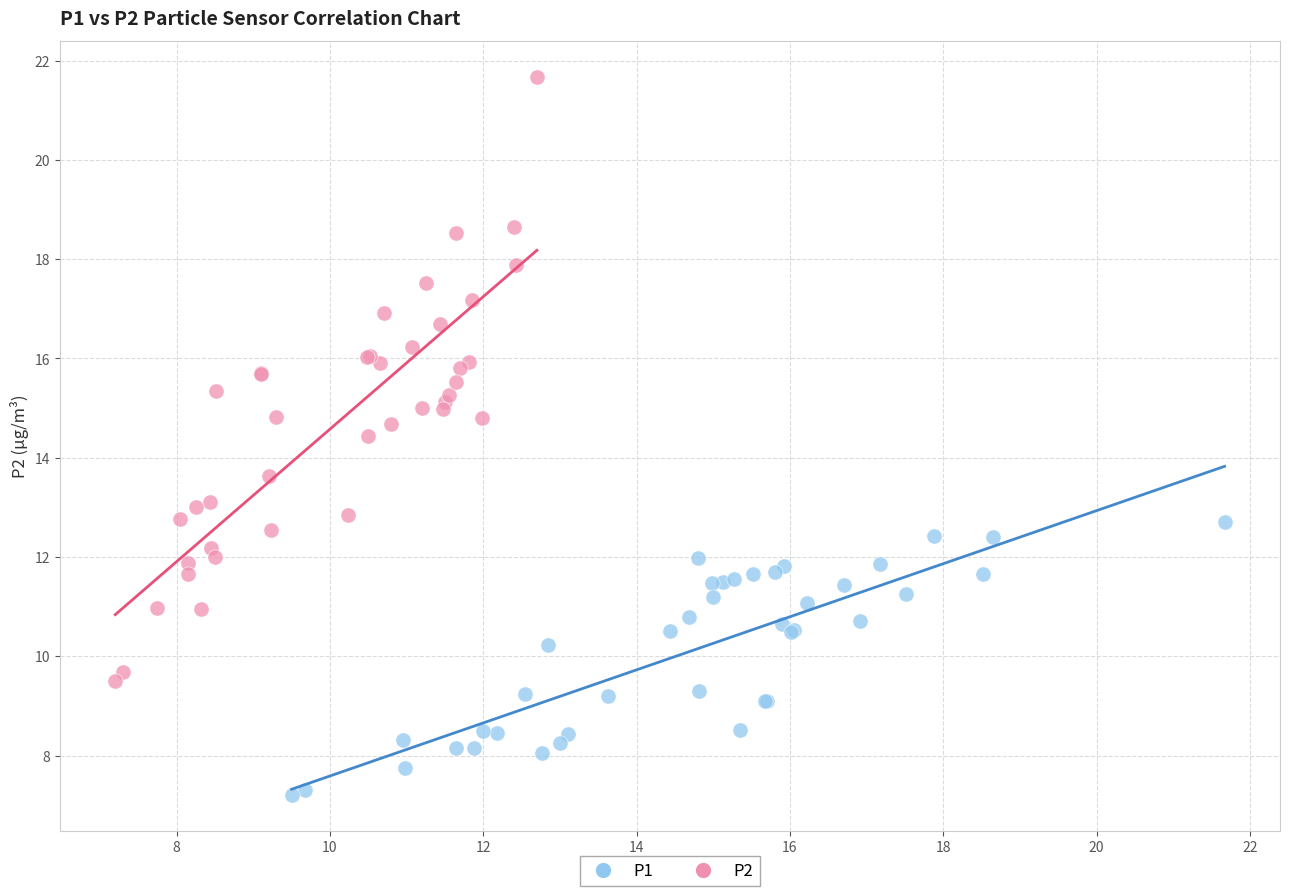

Which series contains the lowest Y value?

P1